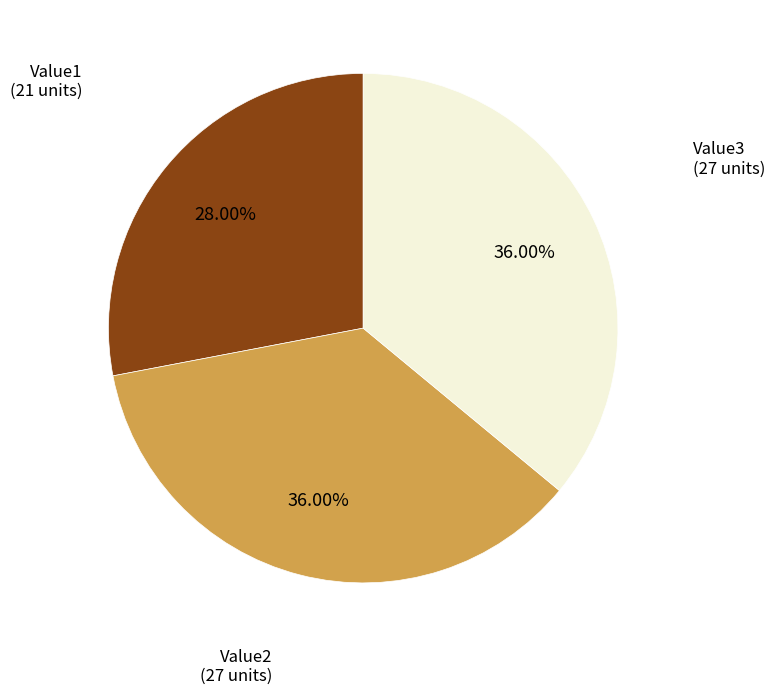

Which has a higher value, Value1 or Value3?

Value3